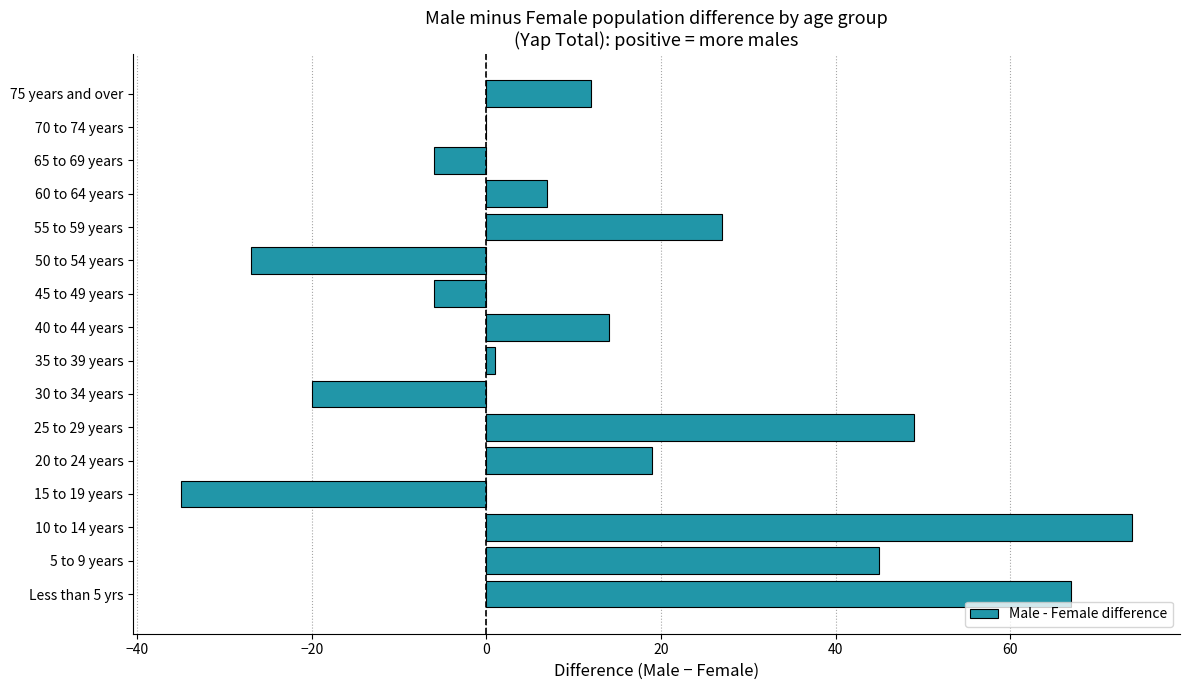

Which category has the highest value across all series?

10 to 14 years